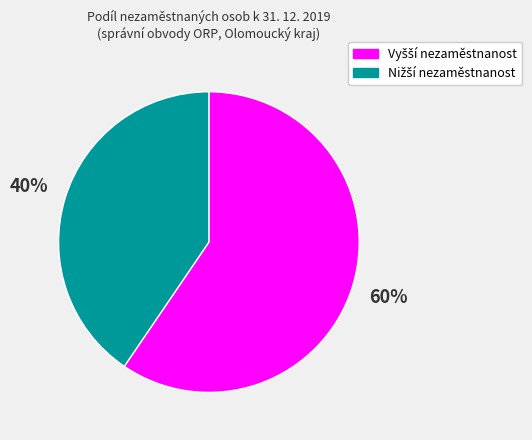

Is there a majority slice in this chart?

Yes